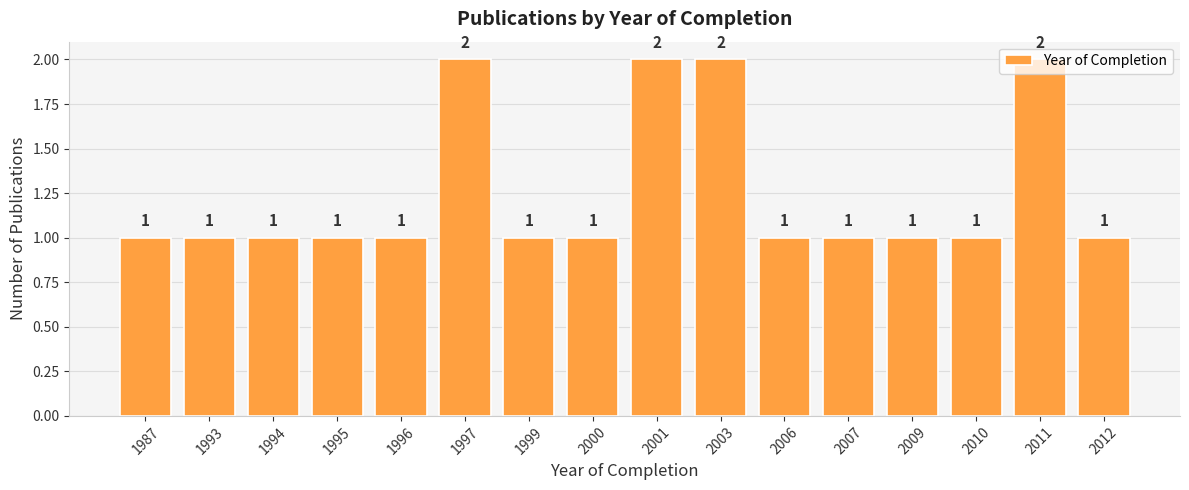

What value does the data have at 1993?

1